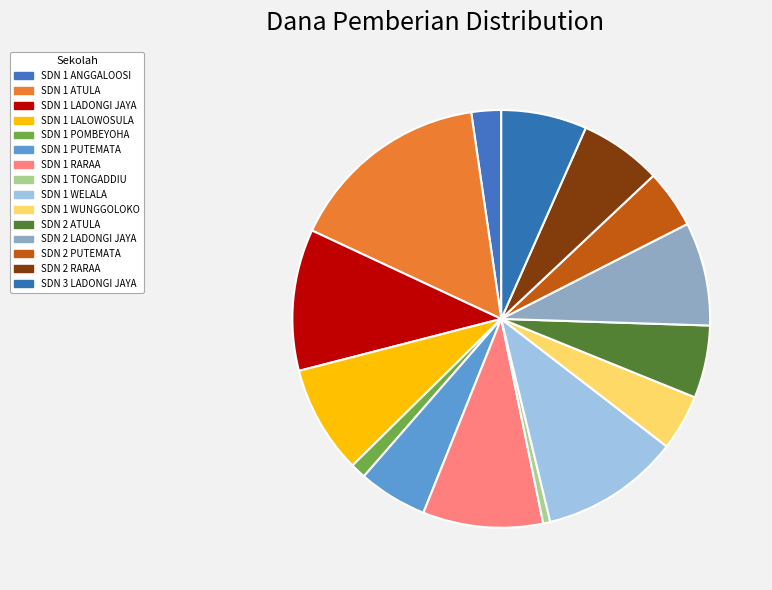

Which category has the biggest portion of the pie?

SDN 1 ATULA